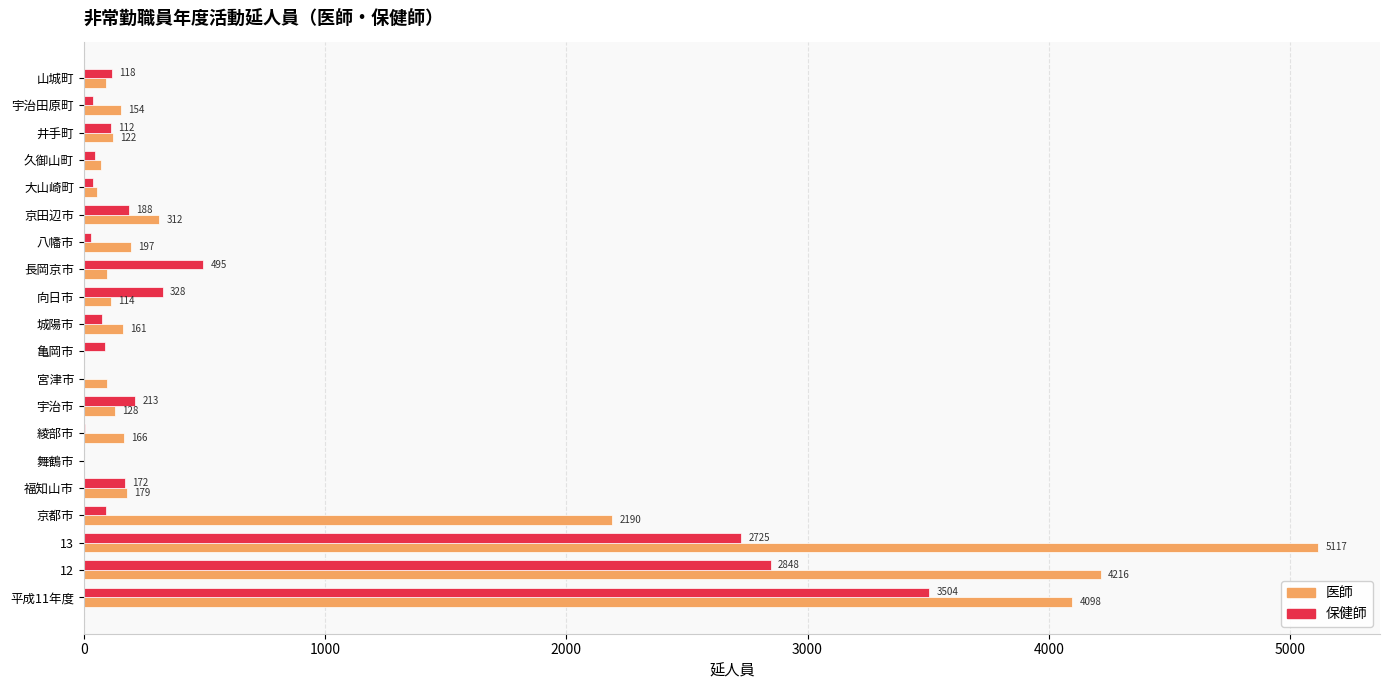

What is the sum of the 保健師 values at 亀岡市 and 綾部市?

97